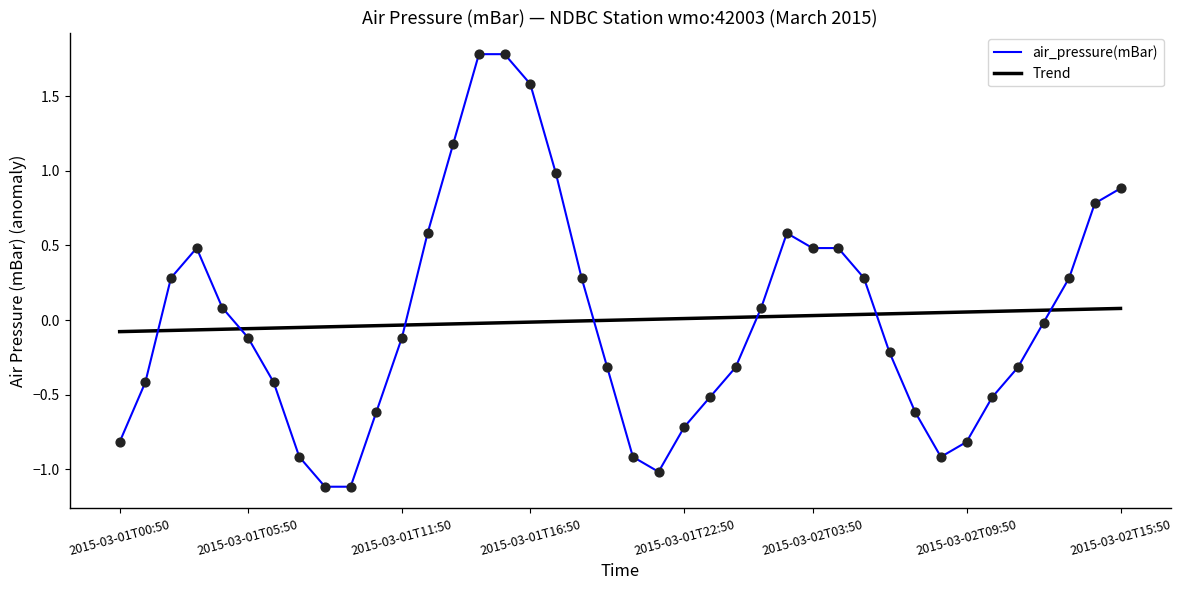

What is the difference between the maximum and minimum values in the air_pressure(mBar) series?

2.9